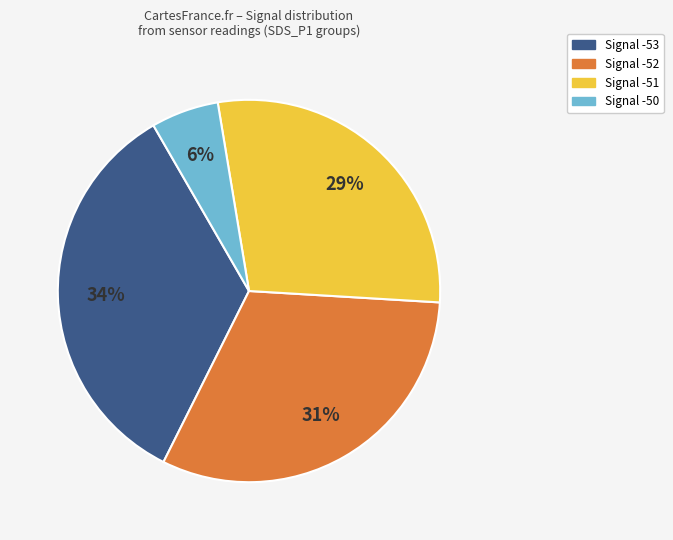

The Signal -52 slice represents 19% of the pie. True or false?

False